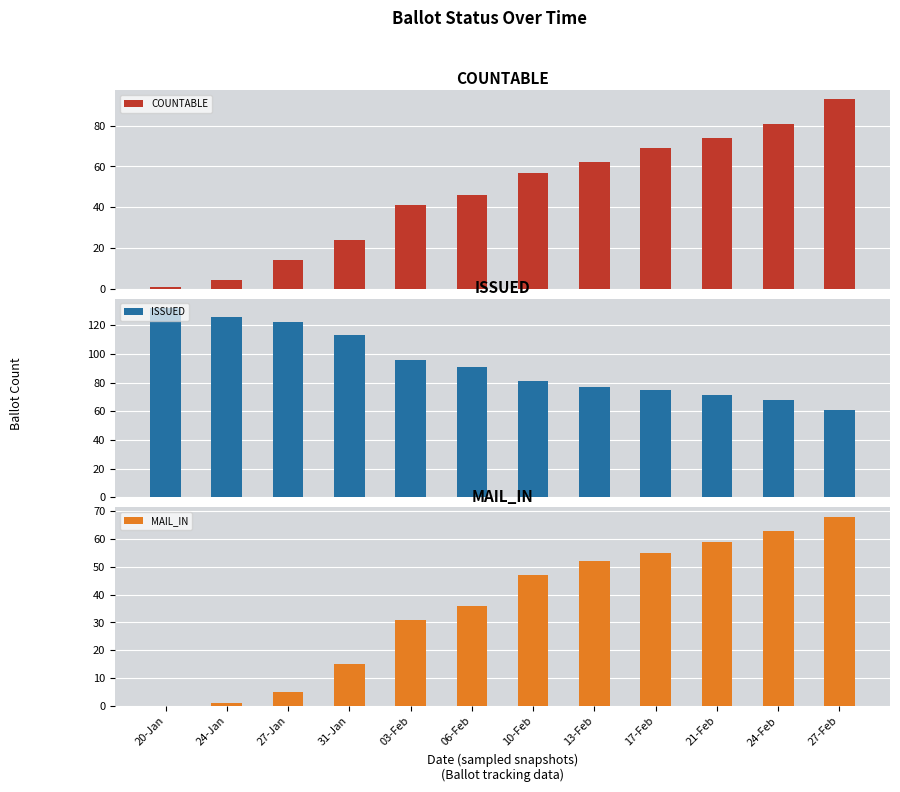

What are all the series names shown in the legend?

COUNTABLE, ISSUED, MAIL_IN